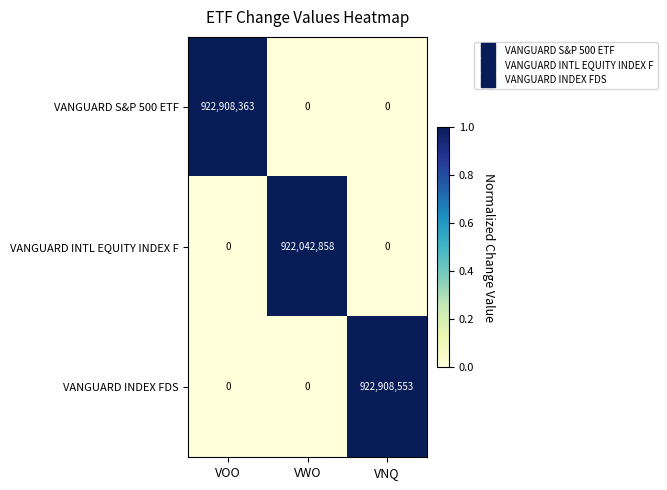

Which series has the widest spread of values?

VANGUARD INDEX FDS